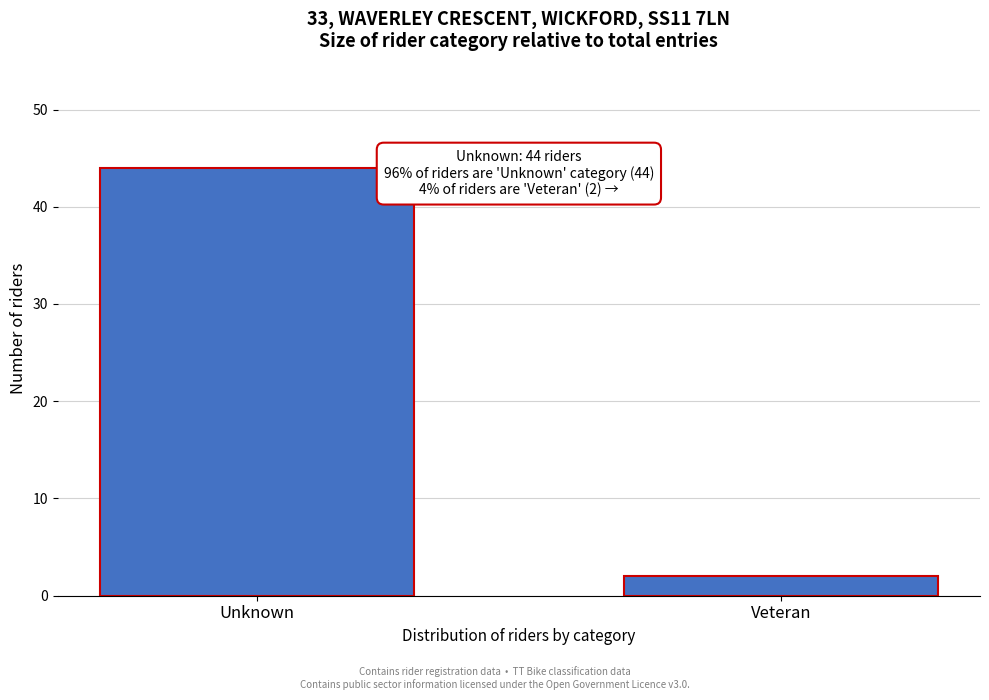

Reading left to right, what are all the values shown in this chart?

Unknown=44	Veteran=2